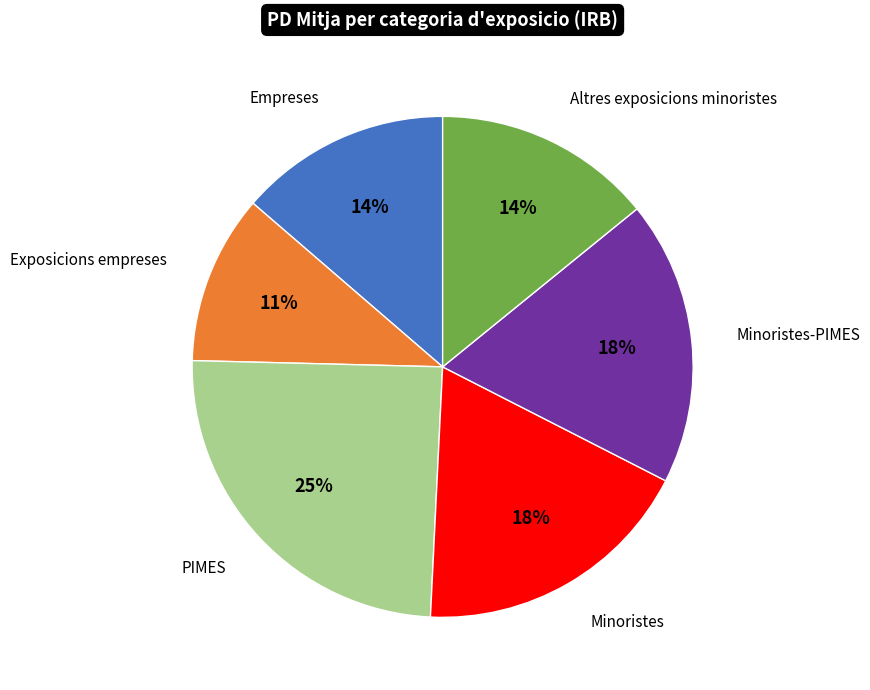

Does any single category account for the majority?

No